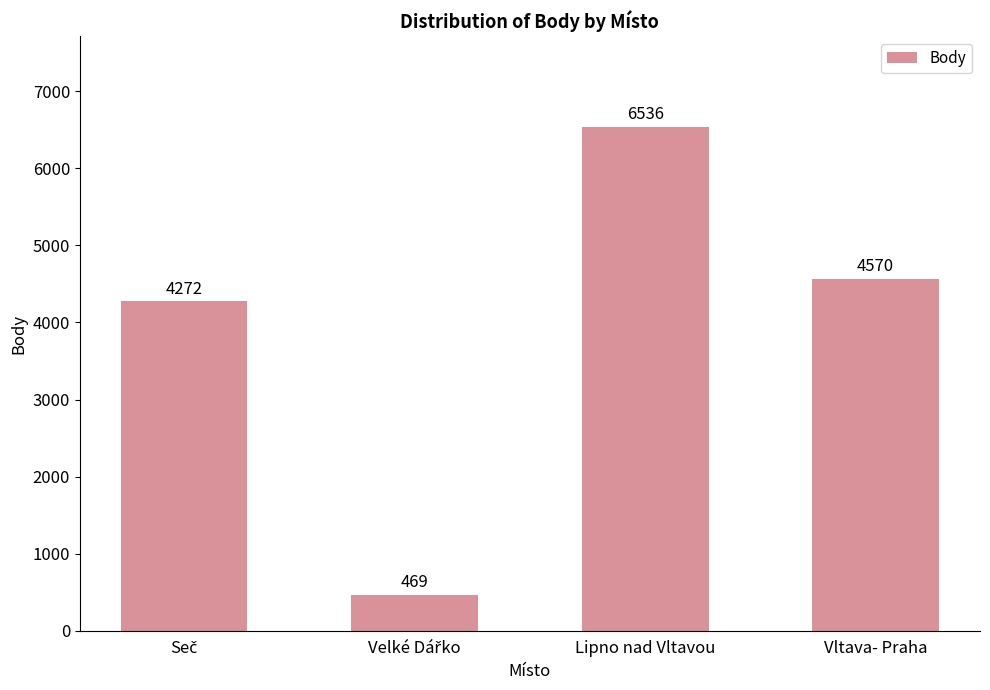

What is the difference between the second highest and second lowest values?

298